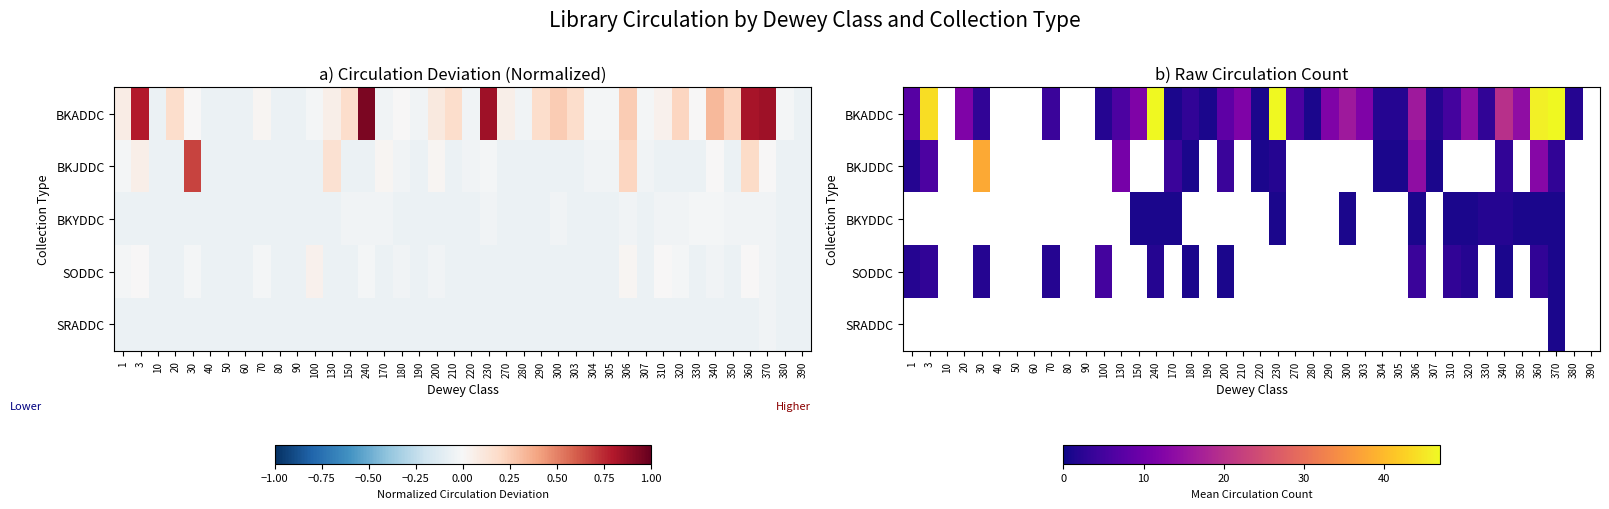

Which has a higher value, 1 or 180?

1